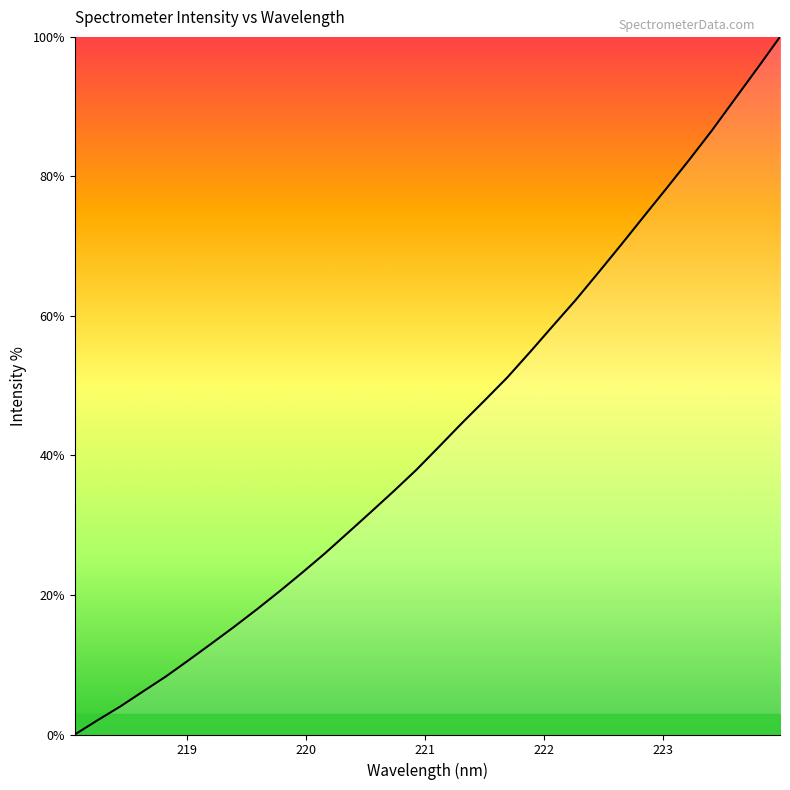

What is the difference between the maximum and minimum values?

100.0